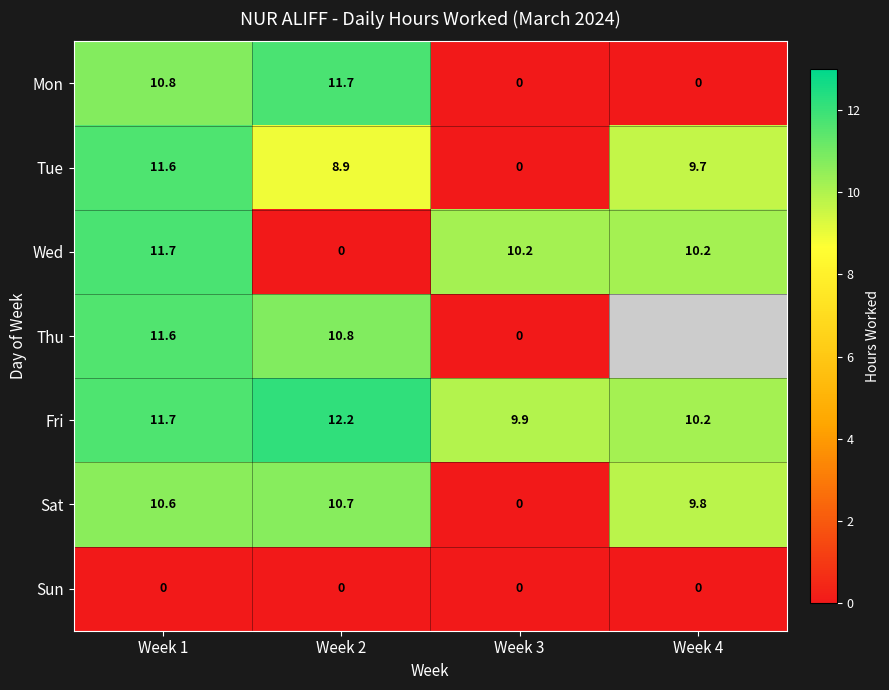

What is the sum of the Tue values at Week 1 and Week 4?

21.3